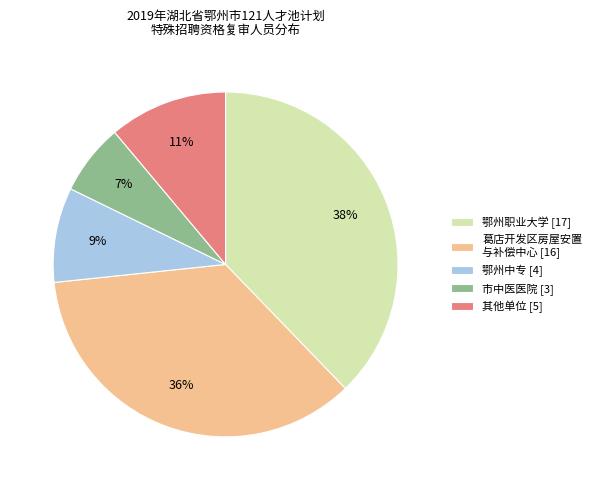

Does 鄂州职业大学 [17] represent more than half of the total?

No